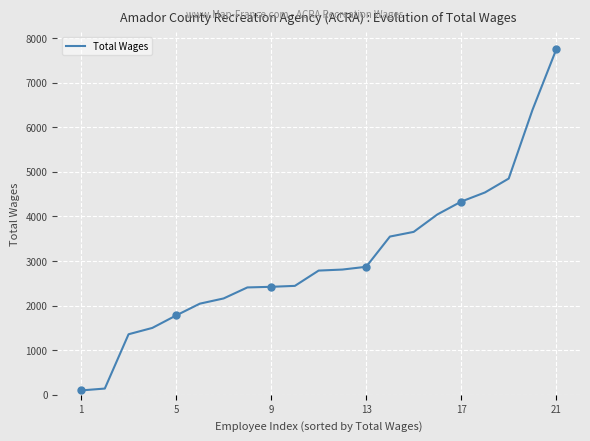

What is the highest value of the Total Wages series?

7746